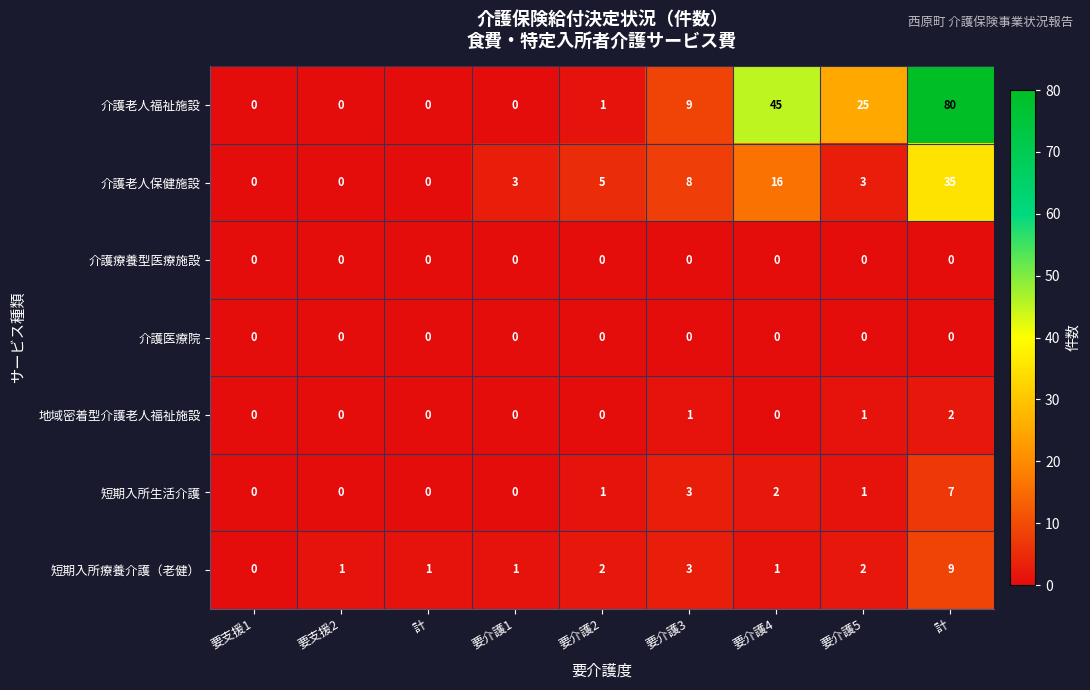

What is the spread (max minus min) of values at 要支援2?

1